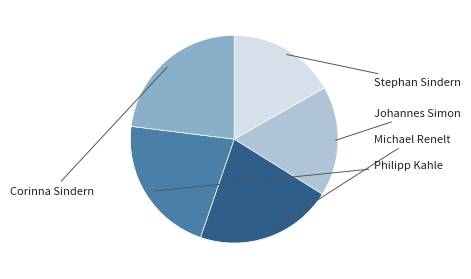

How many segments does this pie chart have?

5